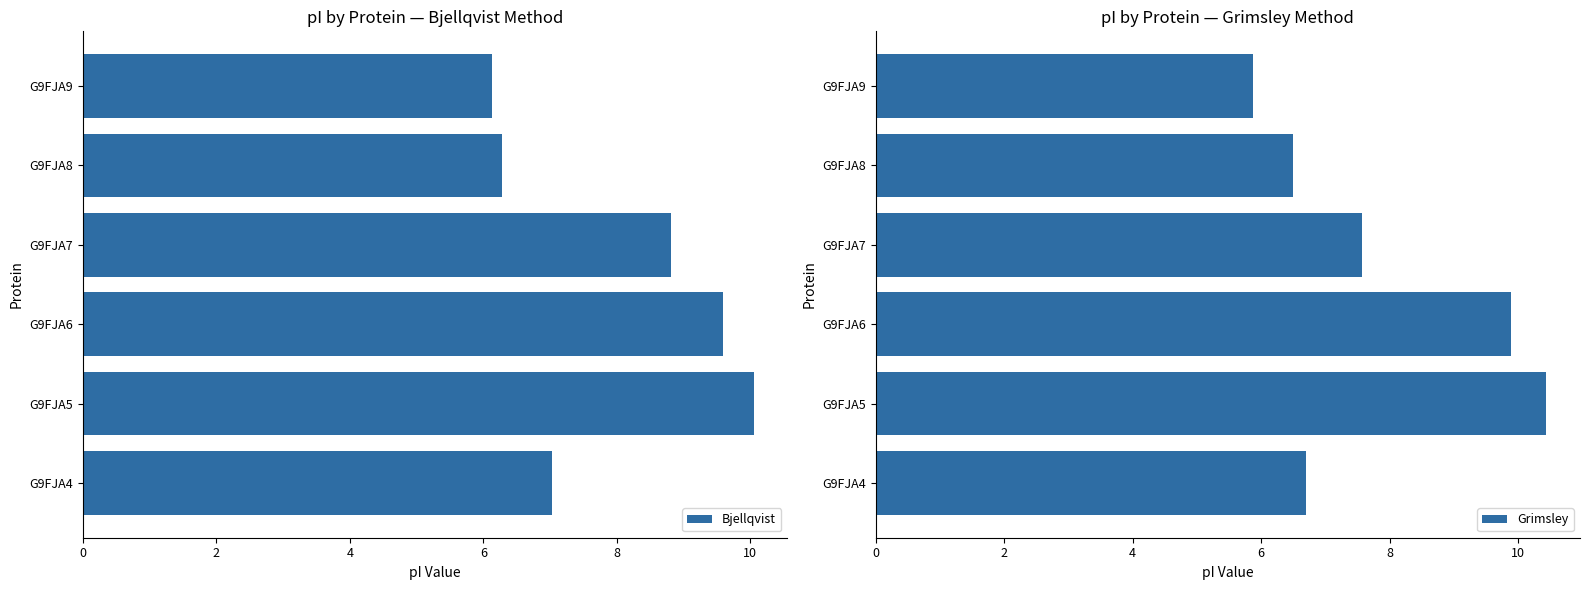

Which category has the highest value in the Bjellqvist series?

G9FJA5